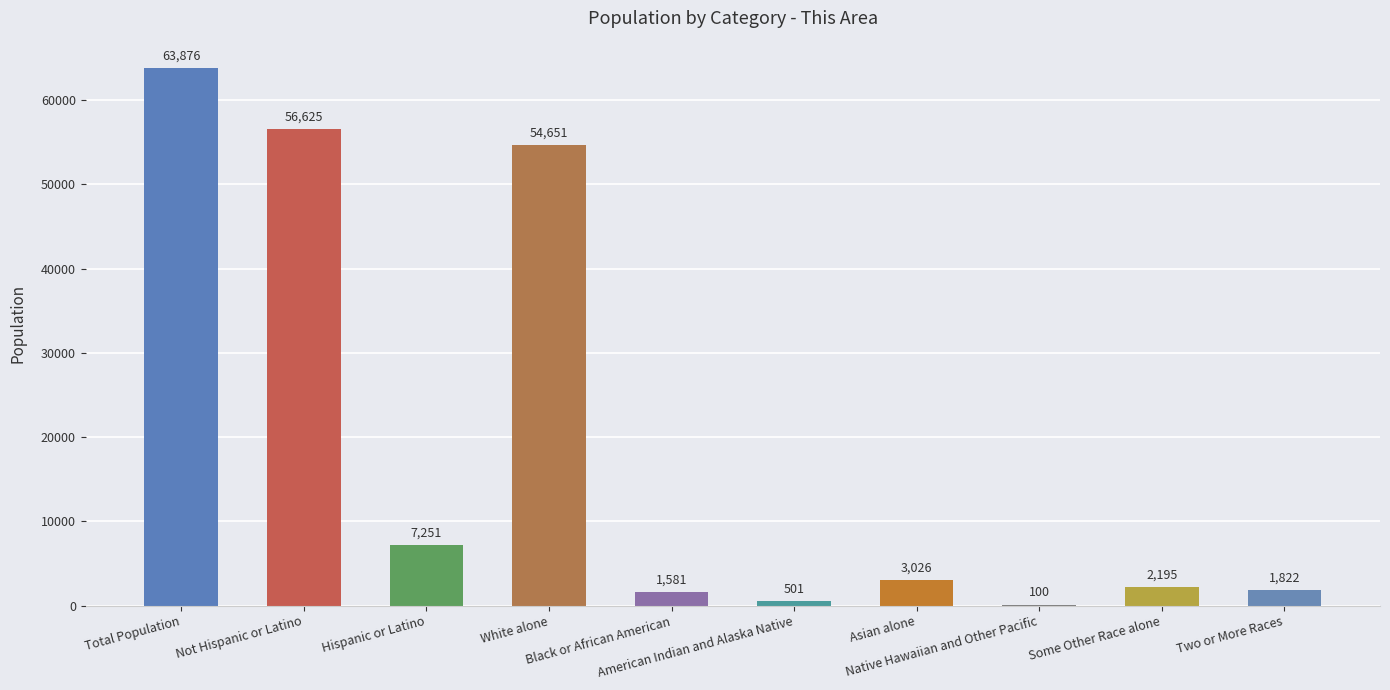

Is it true that the value at Not Hispanic or Latino is 80884?

False